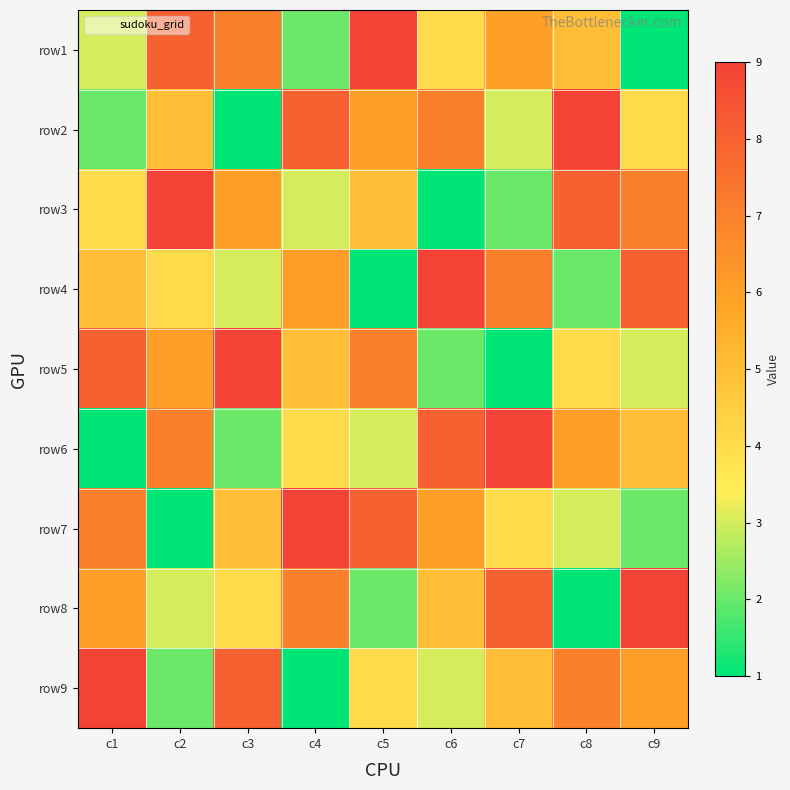

Reading right to left, what are all the values shown in this chart?

row1: c9=1	c8=5	c7=6	c6=4	c5=9	c4=2	c3=7	c2=8	c1=3
row2: c9=4	c8=9	c7=3	c6=7	c5=6	c4=8	c3=1	c2=5	c1=2
row3: c9=7	c8=8	c7=2	c6=1	c5=5	c4=3	c3=6	c2=9	c1=4
row4: c9=8	c8=2	c7=7	c6=9	c5=1	c4=6	c3=3	c2=4	c1=5
row5: c9=3	c8=4	c7=1	c6=2	c5=7	c4=5	c3=9	c2=6	c1=8
row6: c9=5	c8=6	c7=9	c6=8	c5=3	c4=4	c3=2	c2=7	c1=1
row7: c9=2	c8=3	c7=4	c6=6	c5=8	c4=9	c3=5	c2=1	c1=7
row8: c9=9	c8=1	c7=8	c6=5	c5=2	c4=7	c3=4	c2=3	c1=6
row9: c9=6	c8=7	c7=5	c6=3	c5=4	c4=1	c3=8	c2=2	c1=9